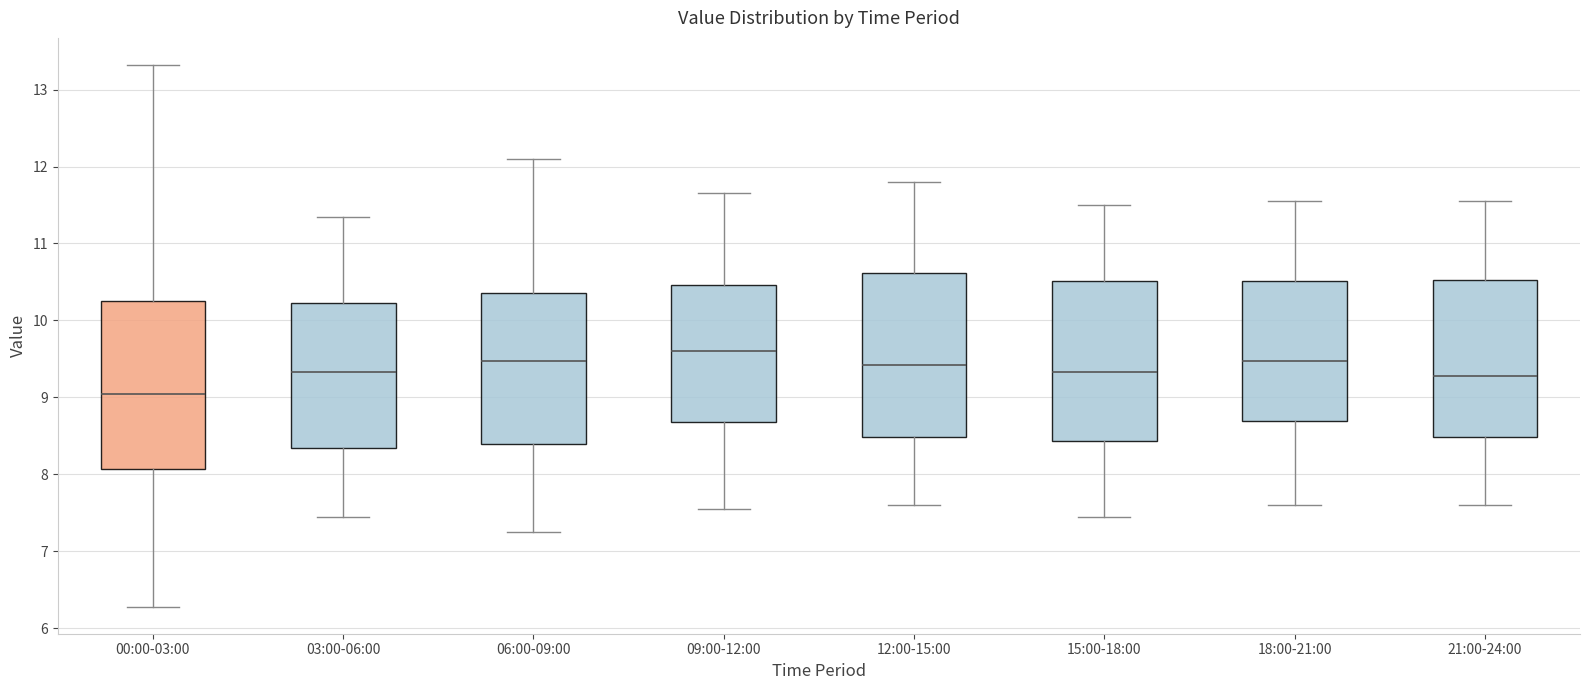

Reading left to right, read every box against the y-axis: the position of its median line, the range the box covers, and the ends of its whiskers. The values are not printed on the chart, so give them approximately, as read against the axis.

00:00-03:00: median 9.1, box 8.1 to 10.3, whiskers 6.3 to 13.3
03:00-06:00: median 9.3, box 8.3 to 10.2, whiskers 7.5 to 11.4
06:00-09:00: median 9.5, box 8.4 to 10.4, whiskers 7.3 to 12.1
09:00-12:00: median 9.6, box 8.7 to 10.5, whiskers 7.6 to 11.7
12:00-15:00: median 9.4, box 8.5 to 10.6, whiskers 7.6 to 11.8
15:00-18:00: median 9.3, box 8.4 to 10.5, whiskers 7.5 to 11.5
18:00-21:00: median 9.5, box 8.7 to 10.5, whiskers 7.6 to 11.6
21:00-24:00: median 9.3, box 8.5 to 10.5, whiskers 7.6 to 11.6